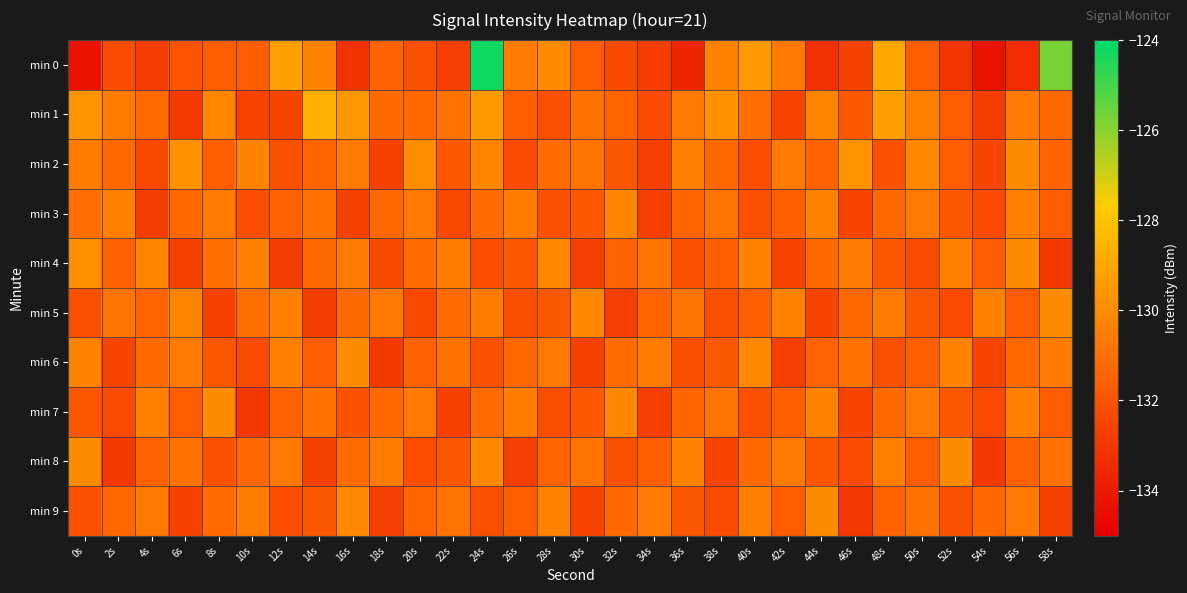

Rank the series at 16s from lowest to highest value.

min 0, min 3, min 7, min 5, min 8, min 2, min 4, min 9, min 6, min 1